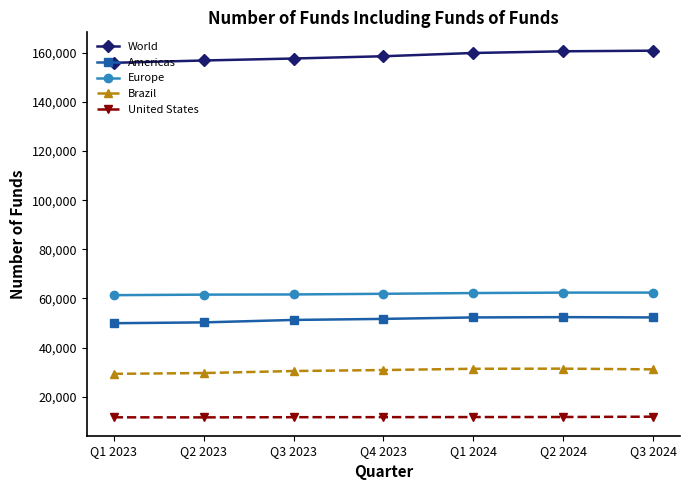

The value of World at Q1 2024 is 75626. True or false?

False